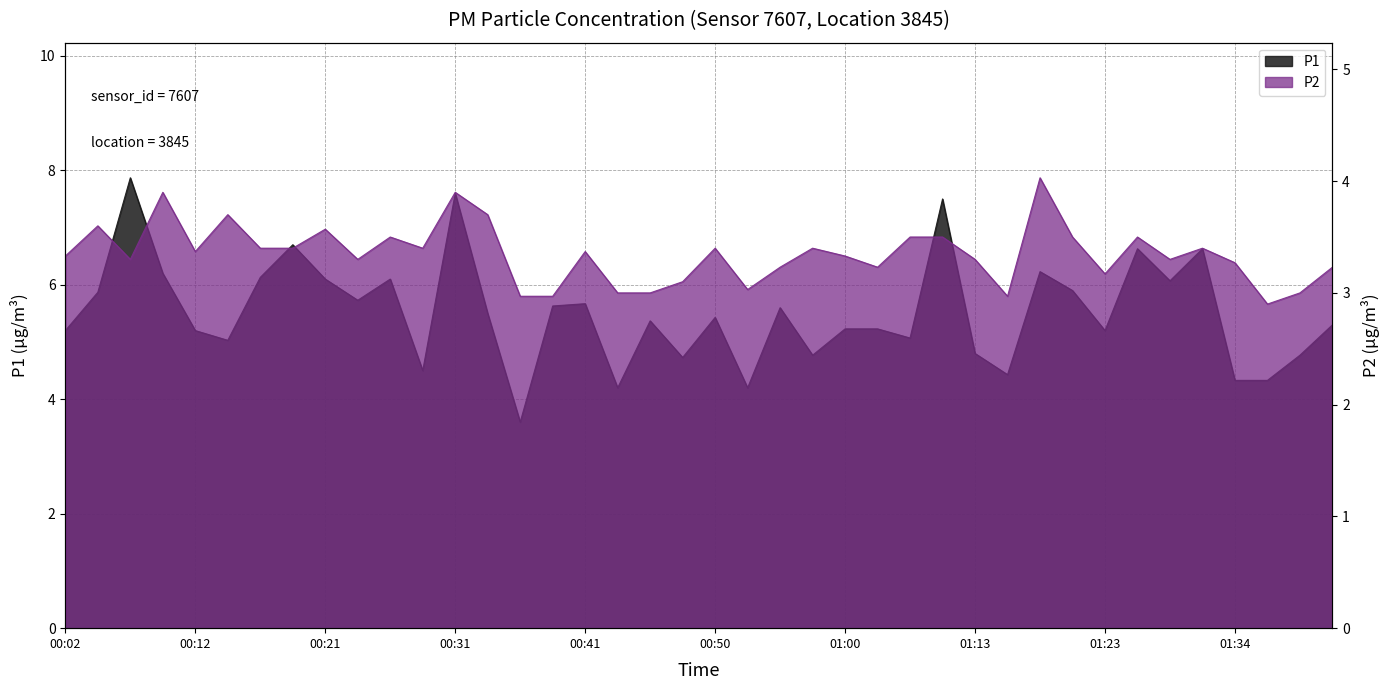

How many data points in P1 are above 5?

29